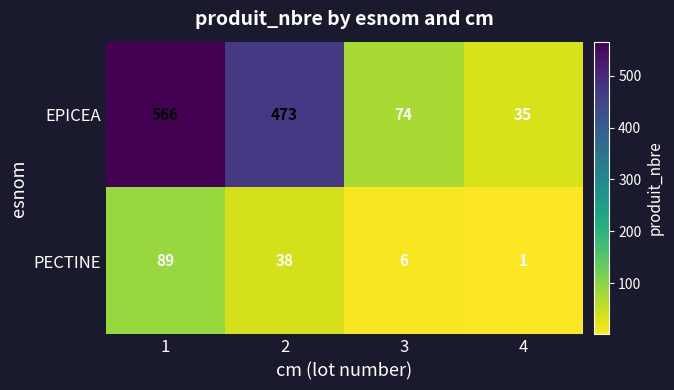

Reading left to right, list all the values displayed in this chart.

EPICEA: 1=566	2=473	3=74	4=35
PECTINE: 1=89	2=38	3=6	4=1